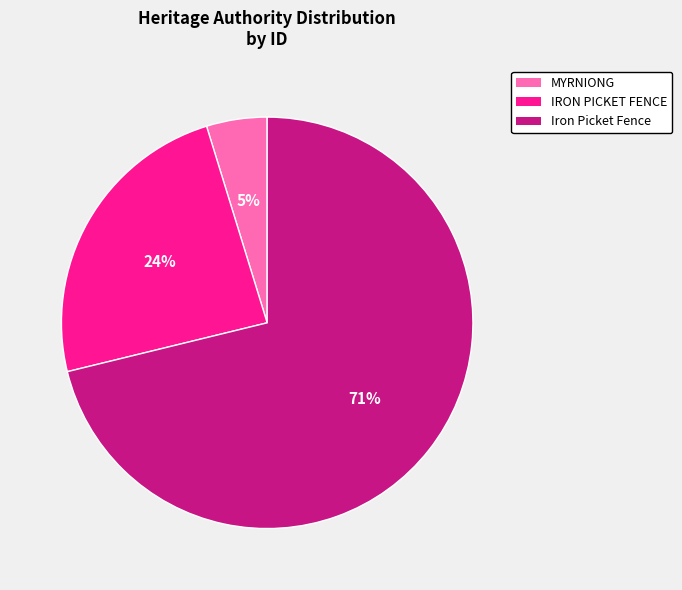

What is the smallest slice in the pie chart?

MYRNIONG